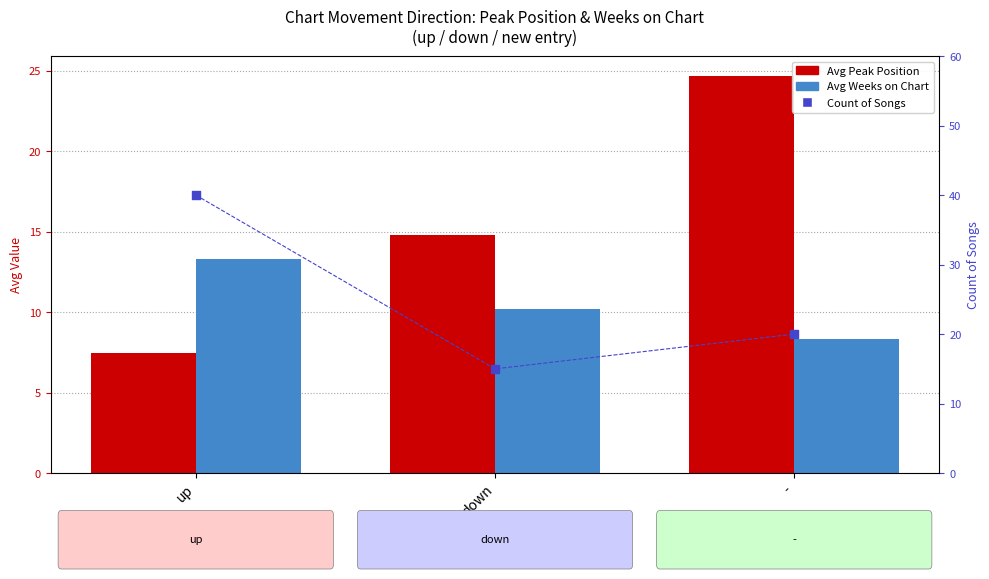

What are all the series names shown in the legend?

Avg Peak Position, Avg Weeks on Chart, Count of Songs